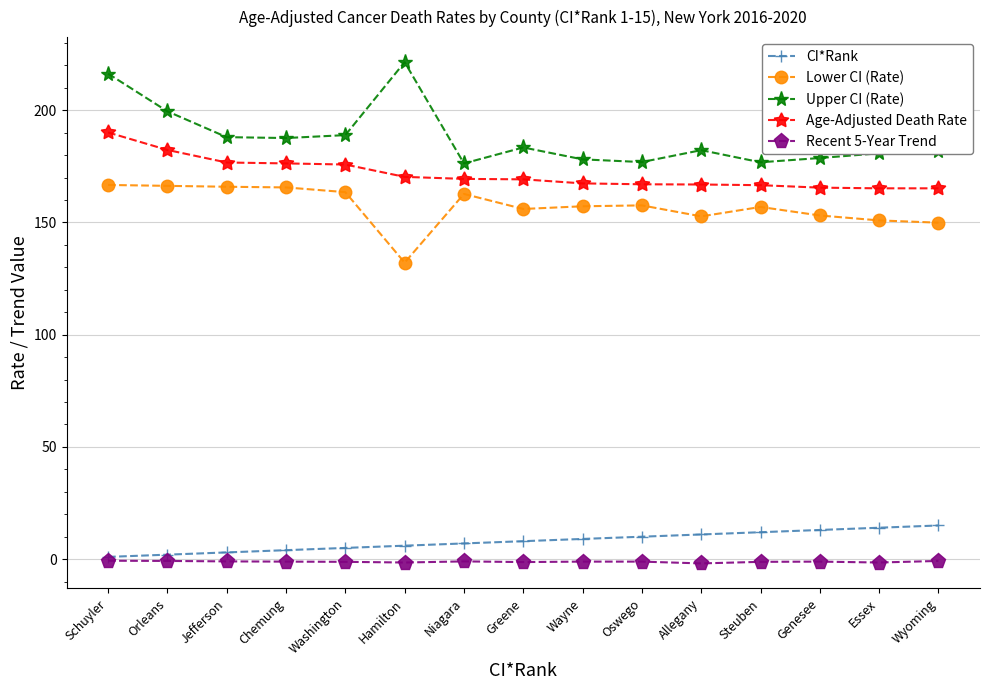

True or false: Lower CI (Rate) and Recent 5-Year Trend intersect in this chart.

False